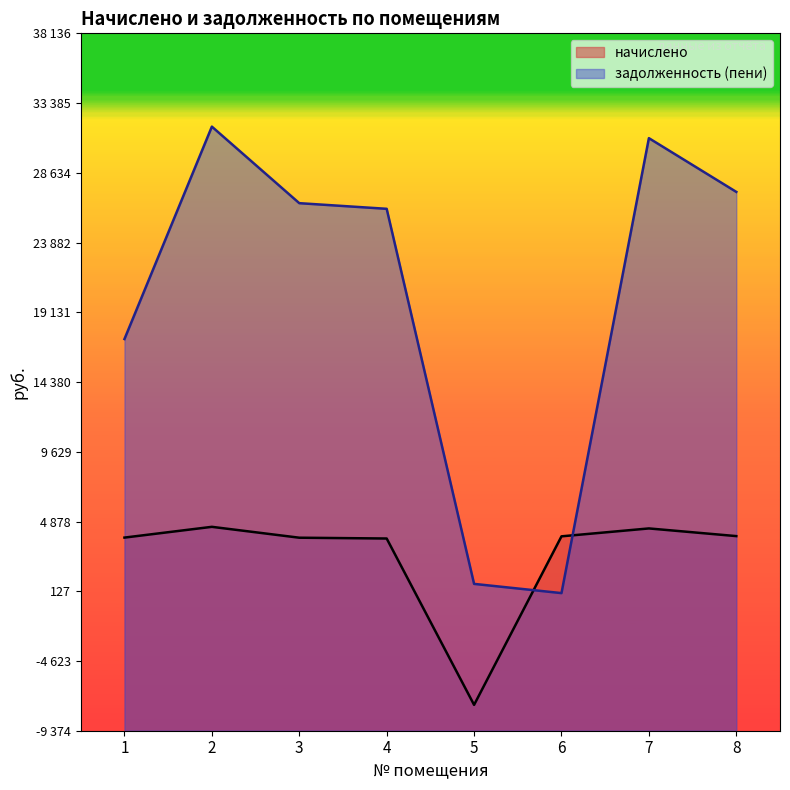

In задолженность (пени), how many points are higher than both neighbors (excluding endpoints)?

2